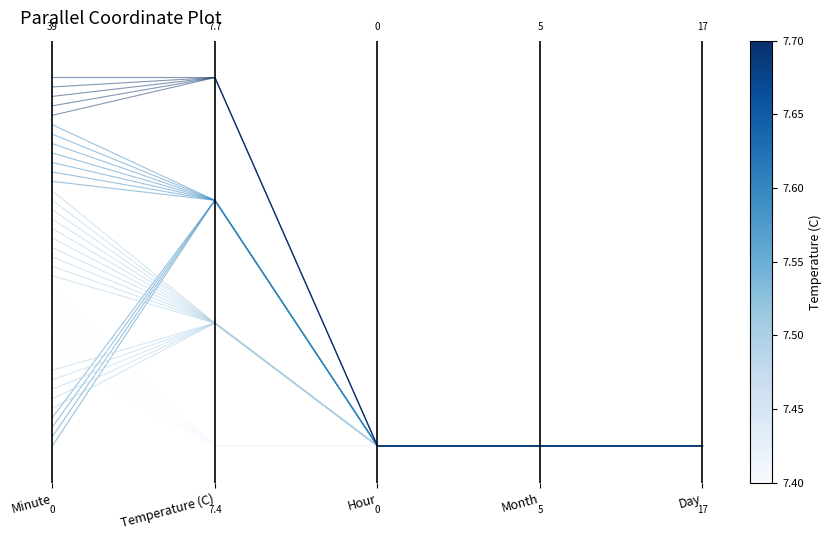

What is the change in value from Temperature (C) to Hour?

-1